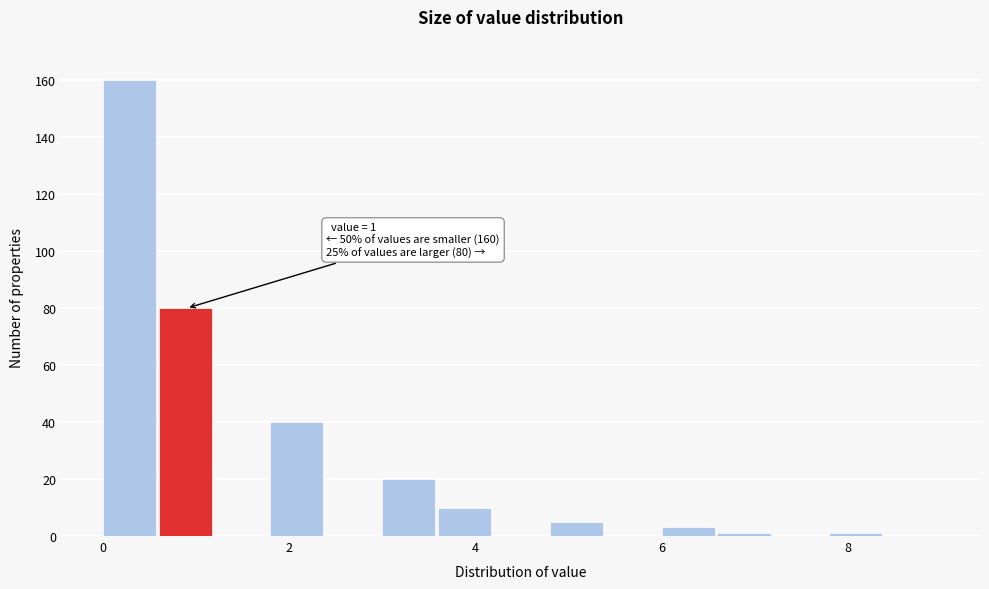

Around what value on the x-axis is the tallest bar? Give the approximate position of its centre, as read against the axis.

0.2